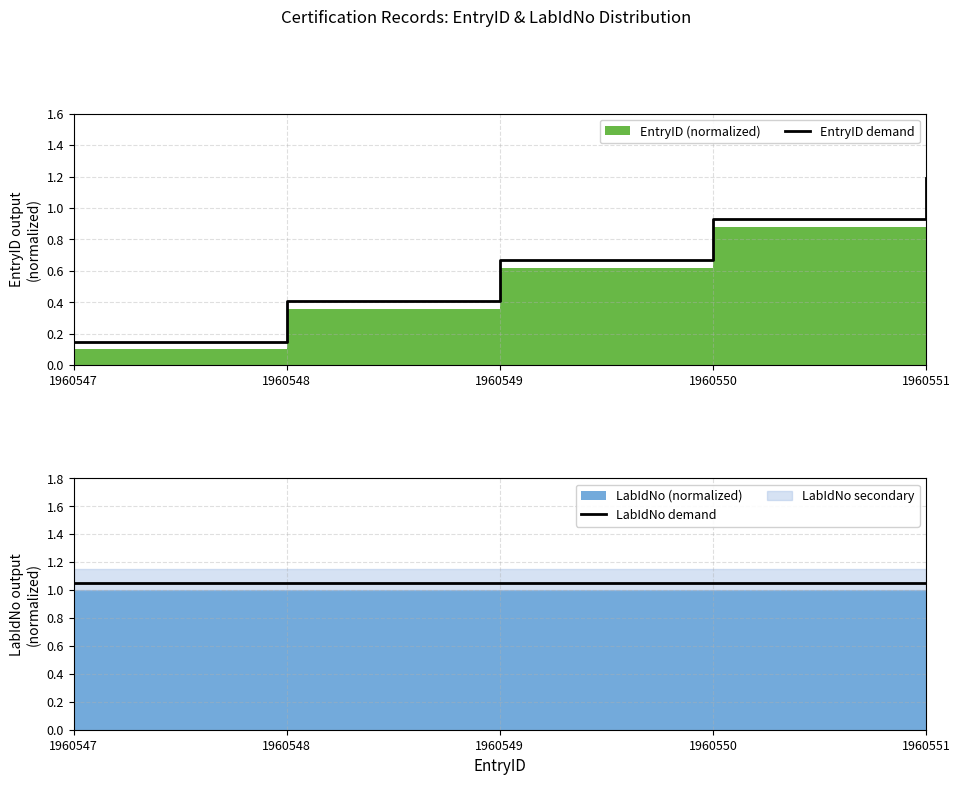

Which series has the largest range (max minus min)?

EntryID demand